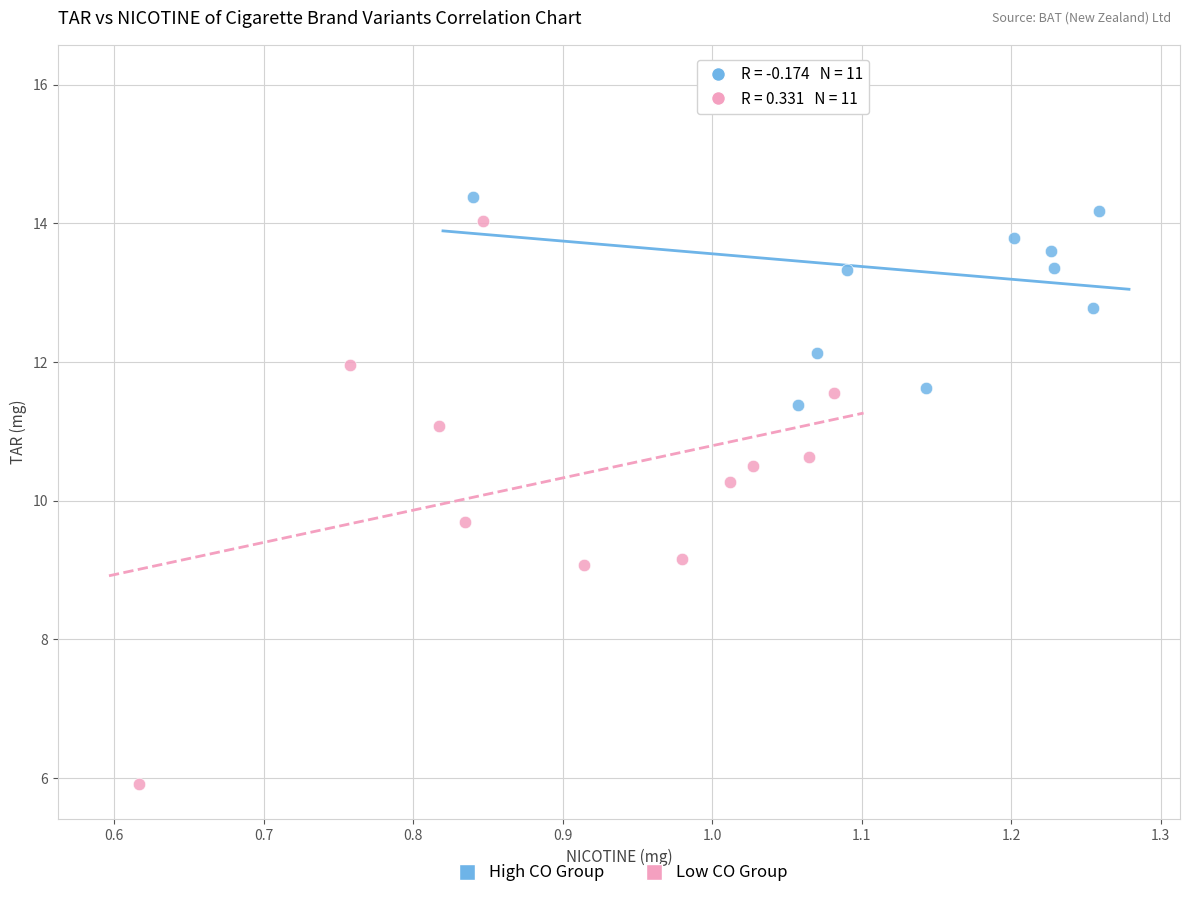

What are all the series names shown in the legend?

High CO Group, Low CO Group